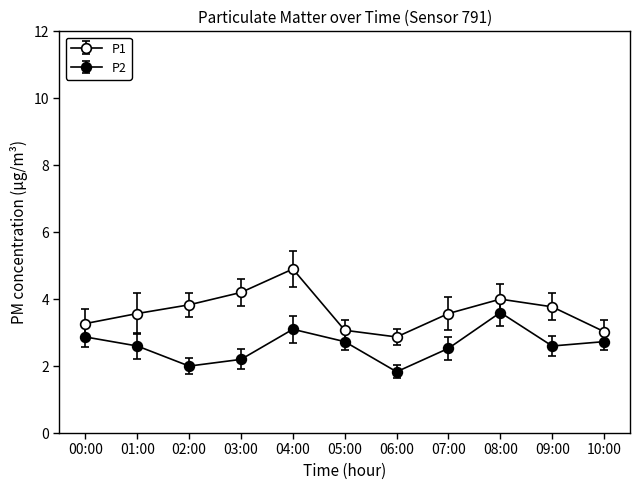

How many lines are shown in the chart?

2